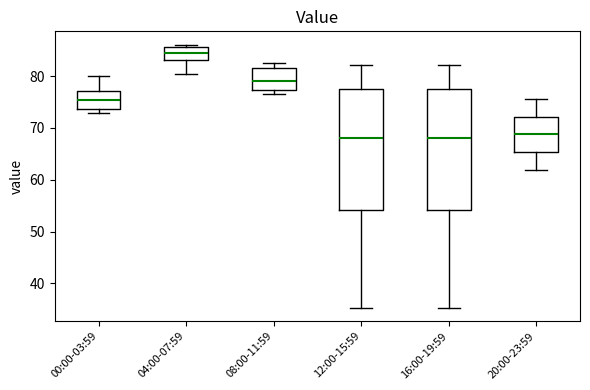

Reading left to right, read every box against the y-axis: the position of its median line, the range the box covers, and the ends of its whiskers. The values are not printed on the chart, so give them approximately, as read against the axis.

00:00-03:59: median 75, box 74 to 77, whiskers 73 to 80
04:00-07:59: median 85, box 83 to 86, whiskers 81 to 86 (just above the box's upper edge)
08:00-11:59: median 79, box 77 to 82, whiskers 77 (just below the box's lower edge) to 83
12:00-15:59: median 68, box 54 to 77, whiskers 35 to 82
16:00-19:59: median 68, box 54 to 77, whiskers 35 to 82
20:00-23:59: median 69, box 65 to 72, whiskers 62 to 76